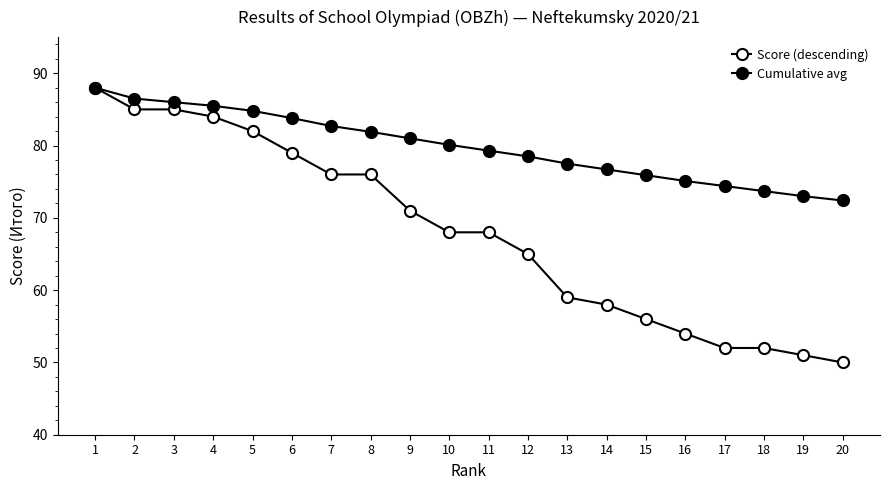

Is the value of Cumulative avg at 3 greater than the value of Score (descending) at 1?

No